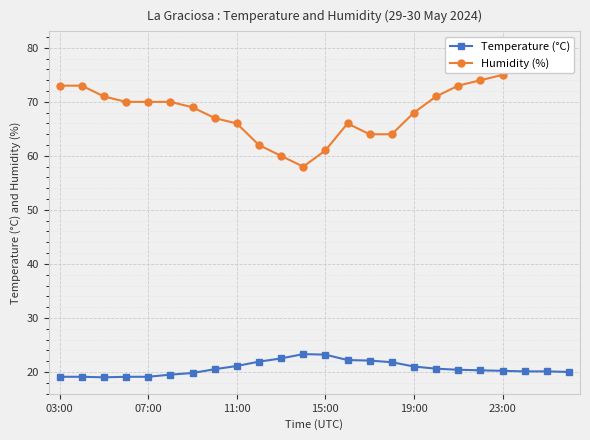

What is the lowest value of the Temperature (°C) series?

19.0